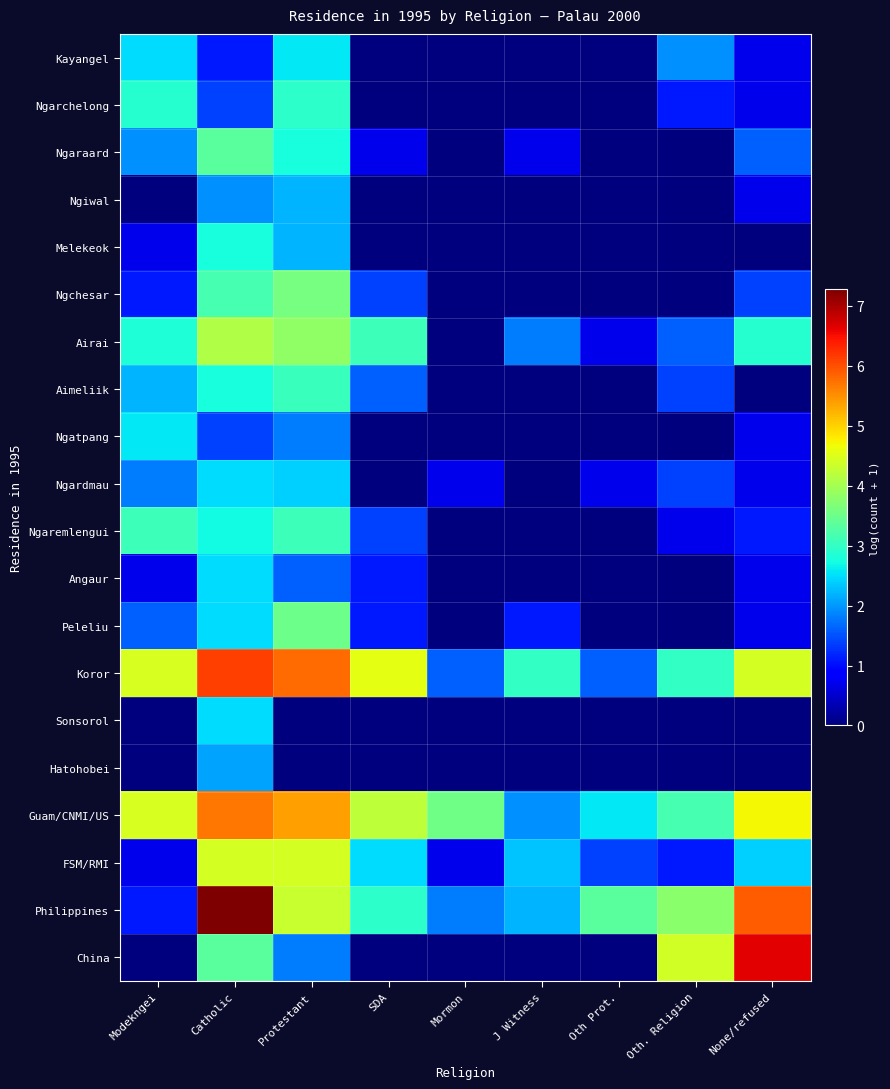

What is the total value across all series at Mormon?

8.3